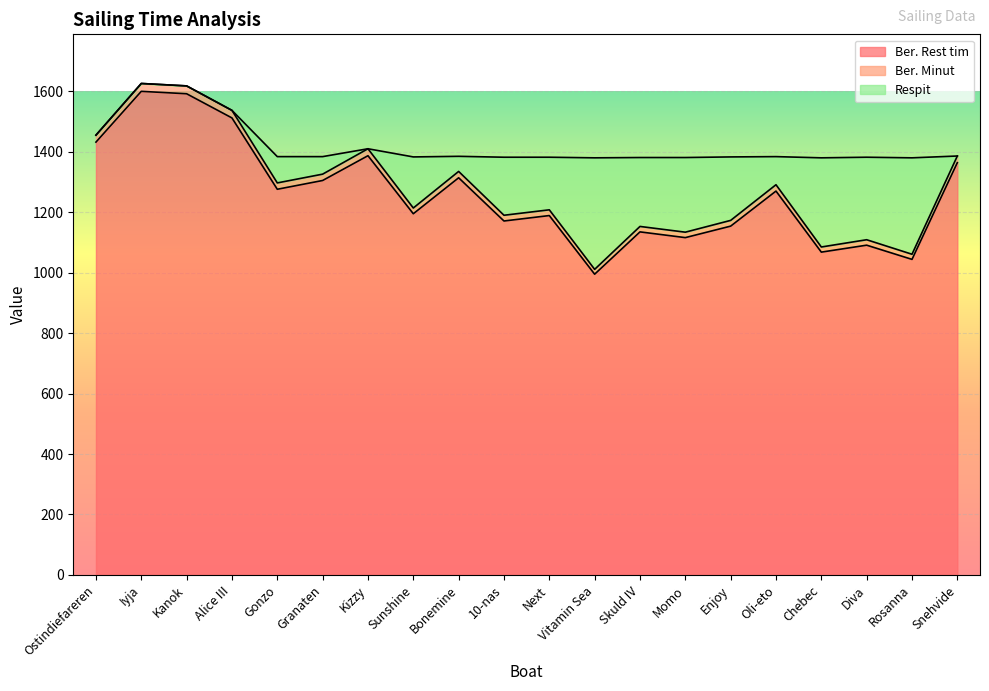

At which label is Ber. Minut closest to 1318?

Granaten